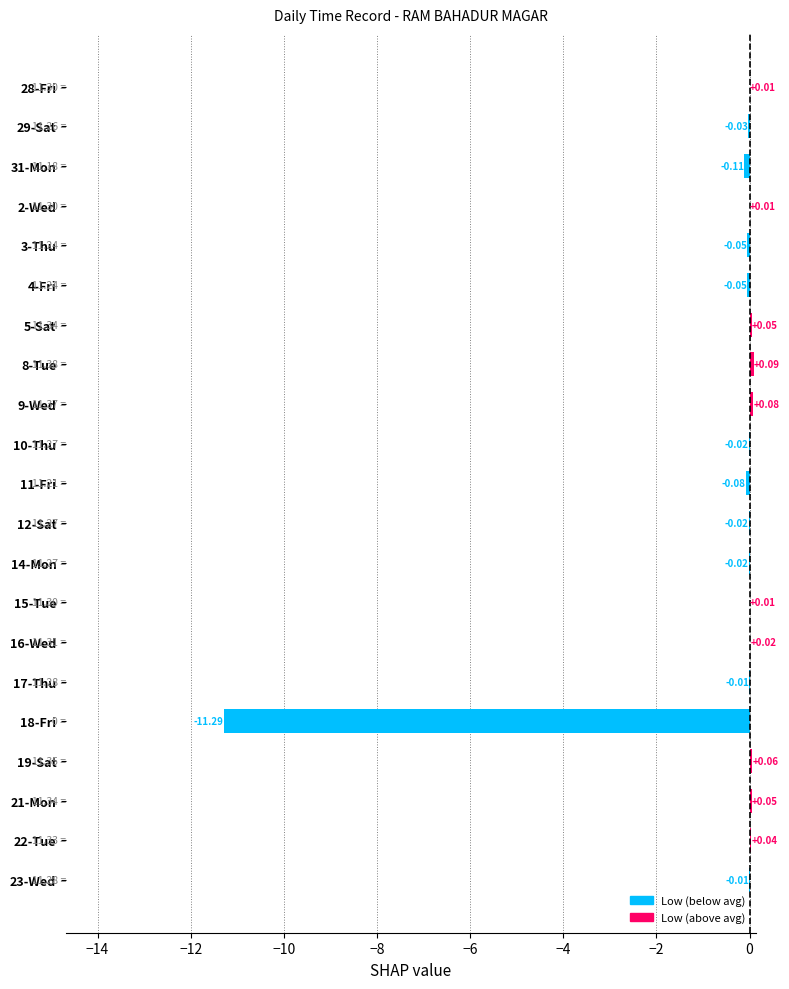

Between 17-Thu and 9-Wed, which is larger?

9-Wed